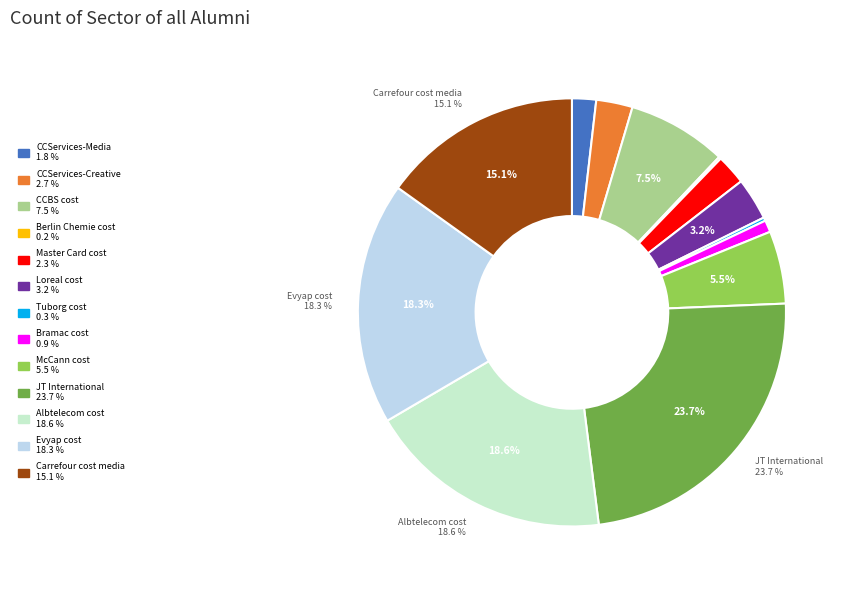

To the nearest percent, what is the combined percentage of Bramac cost and CCBS cost?

8%